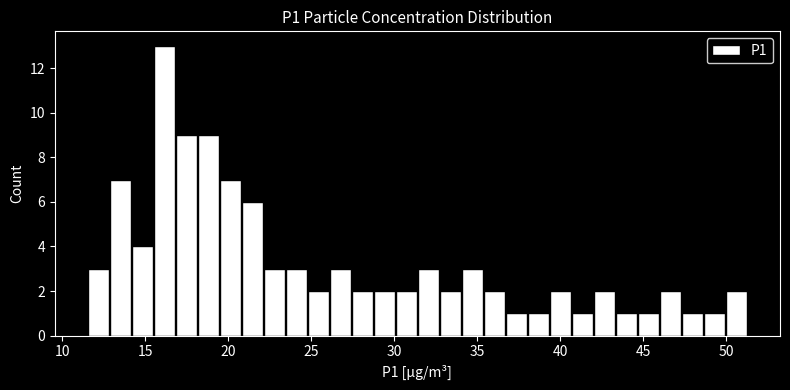

Around what value on the x-axis is the tallest bar? Give the approximate position of its centre, as read against the axis.

16.0